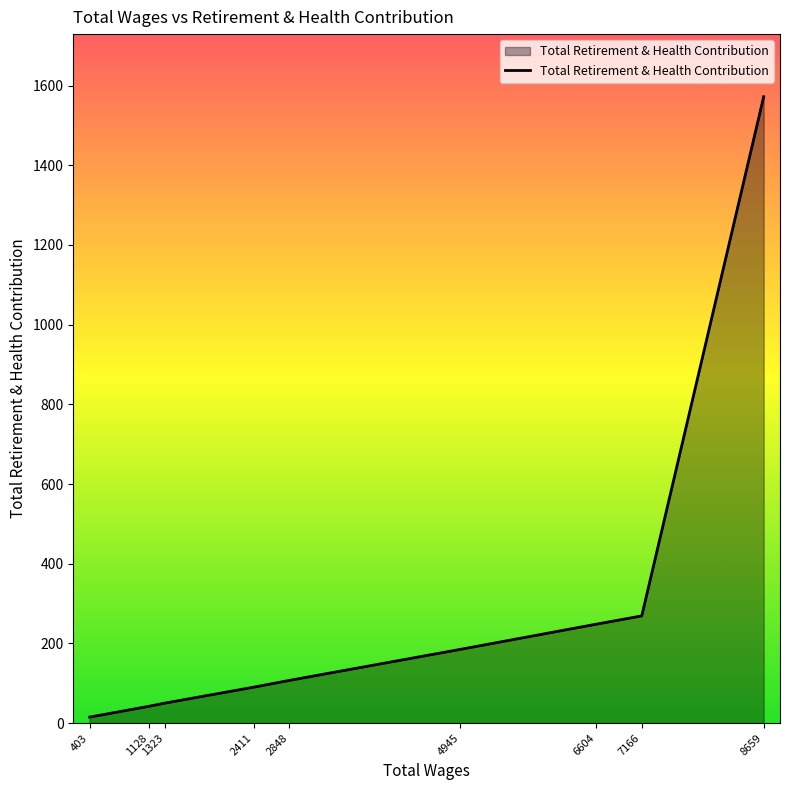

Approximately how many times larger is the value at 6604 compared to 7166?

0.9